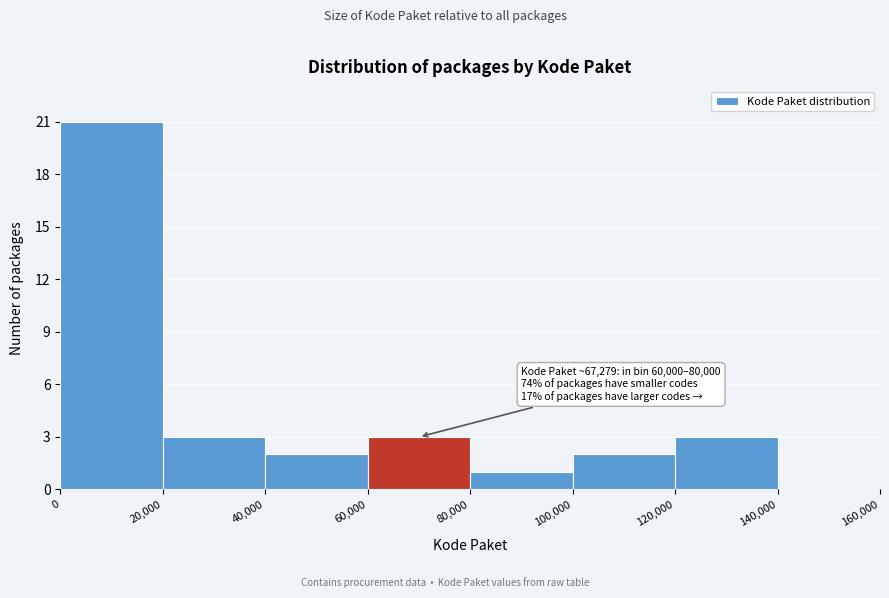

Over which range of the x-axis is the bar tallest?

0 to 20,000